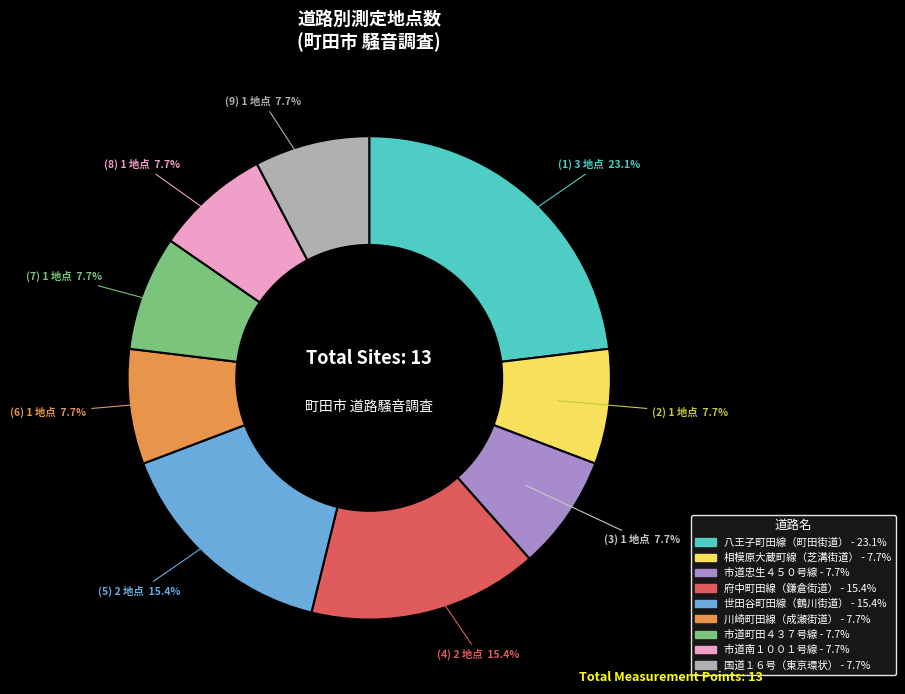

Is there a majority slice in this chart?

No